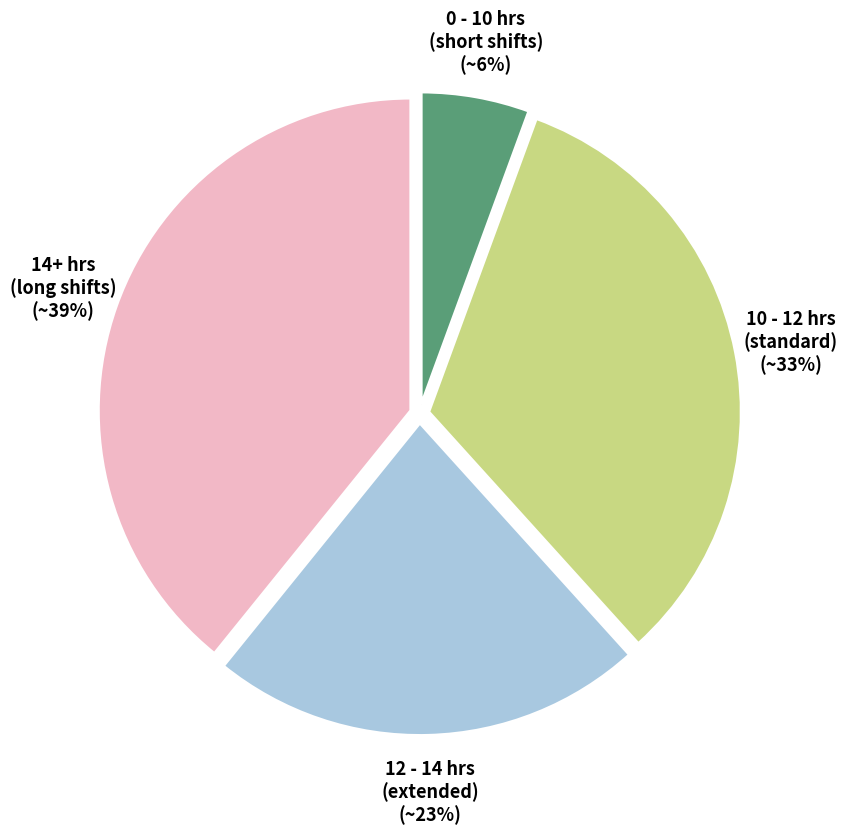

Between 12 - 14 hrs (extended) (~23%) and 10 - 12 hrs (standard) (~33%), which is larger?

10 - 12 hrs (standard) (~33%)